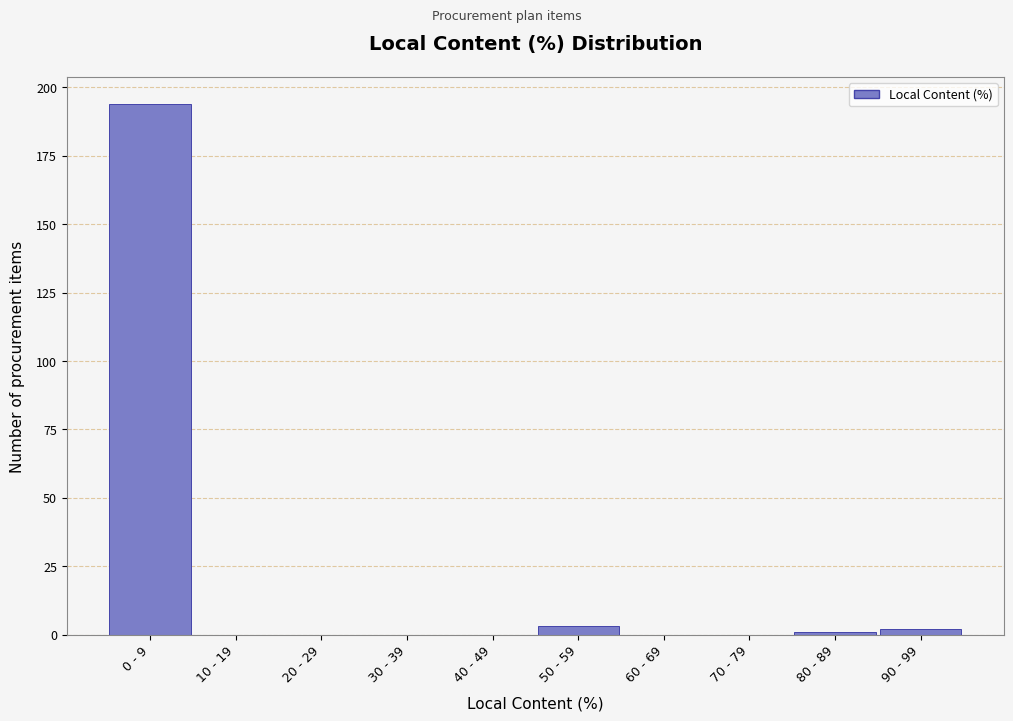

Reading right to left, transcribe all the data shown in this chart.

90 - 99=2	80 - 89=1	70 - 79=0	60 - 69=0	50 - 59=3	40 - 49=0	30 - 39=0	20 - 29=0	10 - 19=0	0 - 9=194